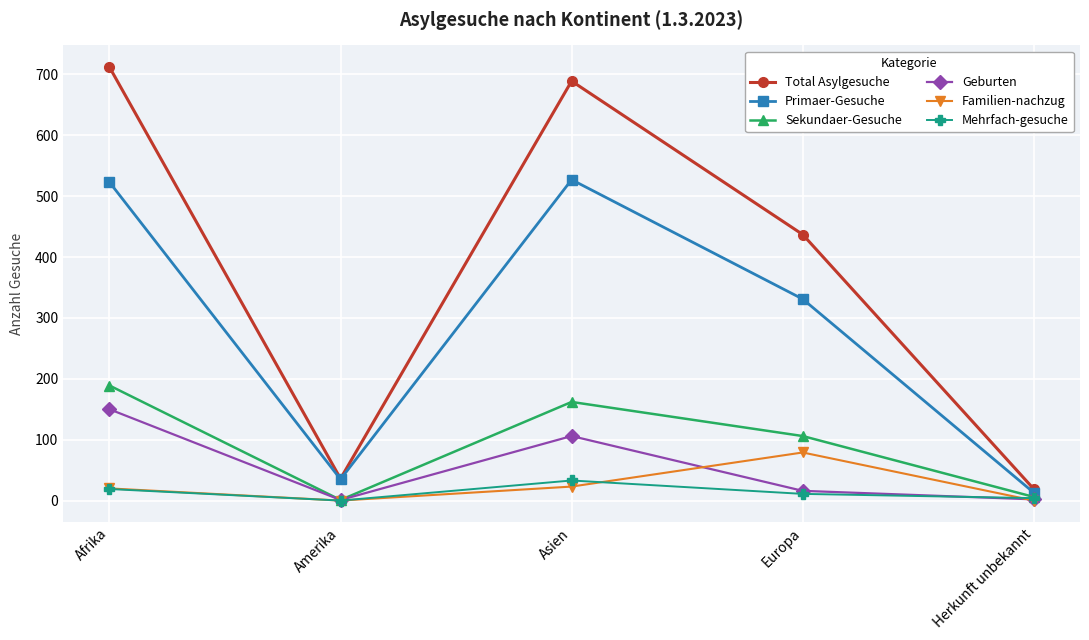

Is it true that Mehrfach-gesuche equals 0 at Amerika?

True